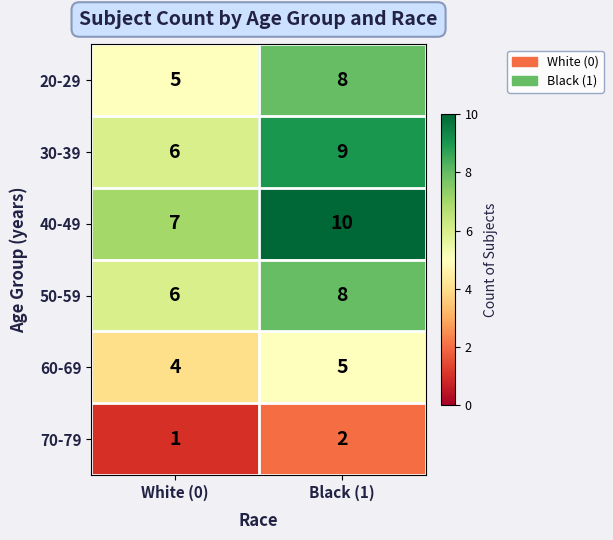

List the labels in order of 30-39 value, smallest first.

White (0), Black (1)